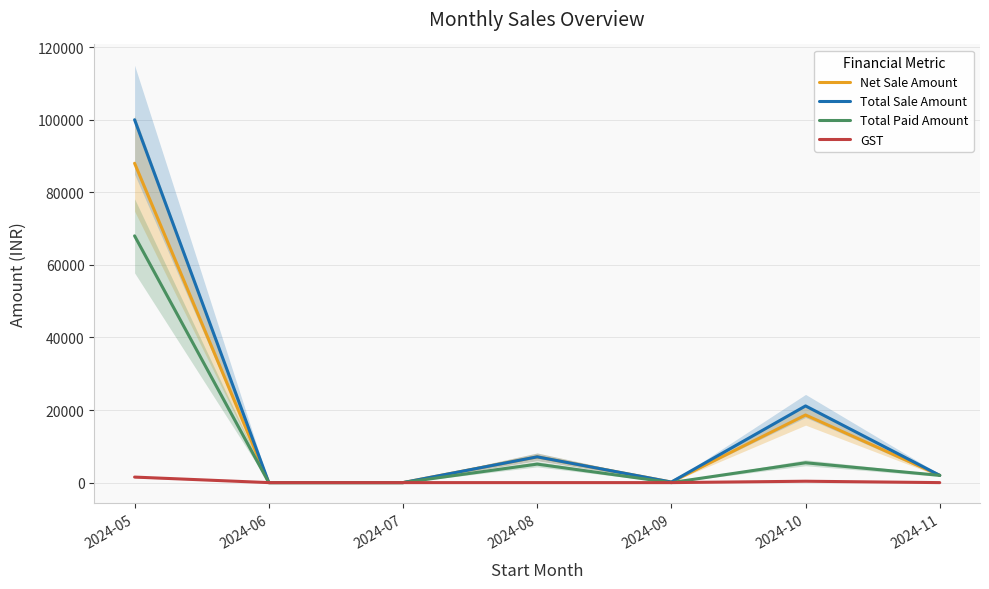

What is the difference between the second highest and second lowest values in the Total Sale Amount series?

21133.6